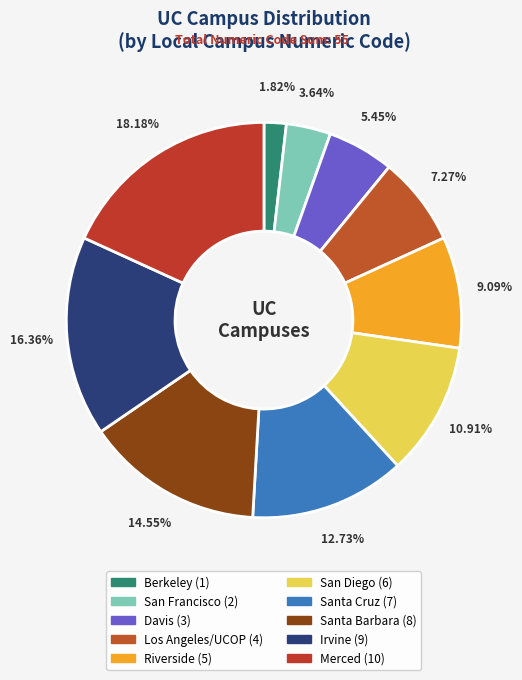

What is the change in value from Santa Barbara to Merced?

+2